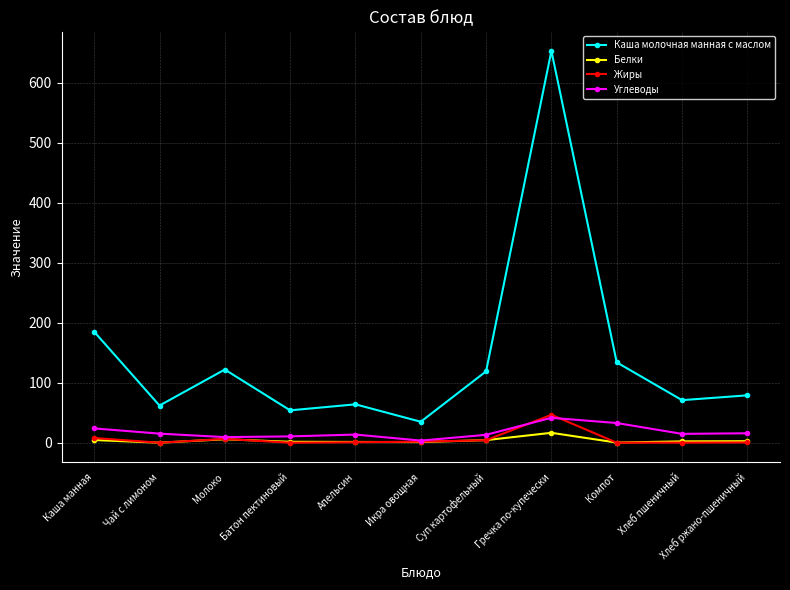

Which category has the lowest value in the Каша молочная манная с маслом series?

Икра овощная